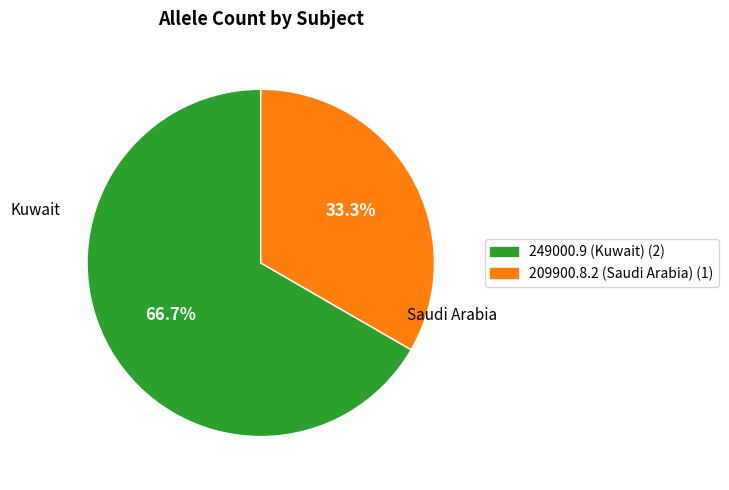

To the nearest percent, what is the difference between the largest and smallest slice percentages?

33%